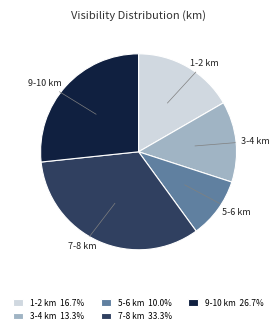

Does any single category account for the majority?

No